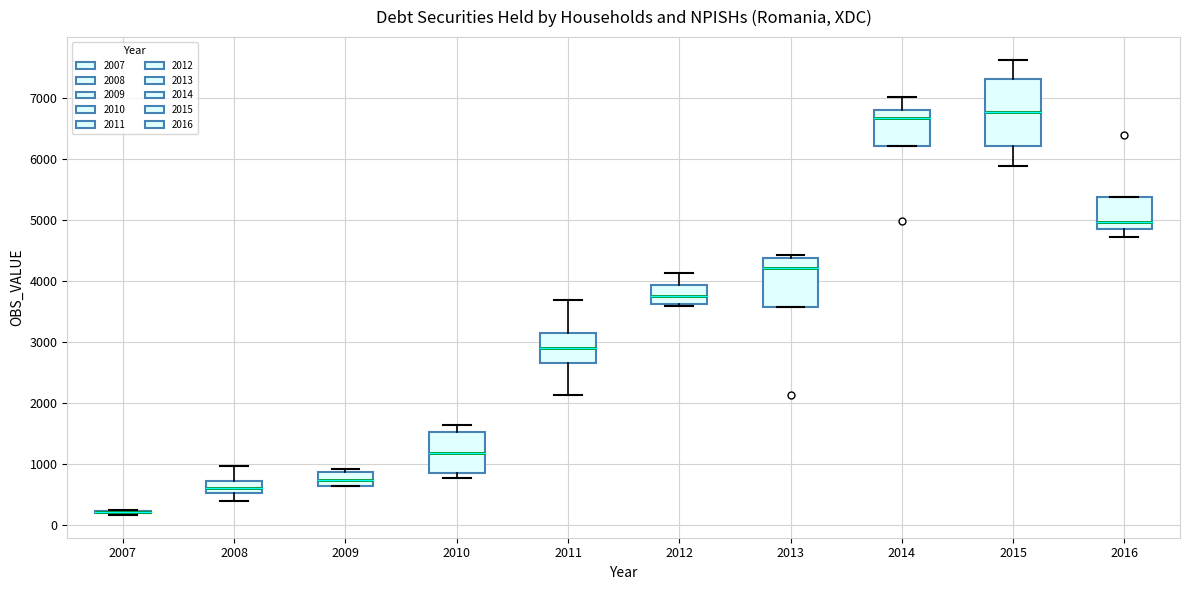

Reading left to right, transcribe this box plot: for each box, give where its median line is, the range the box spans, and where its two whiskers end, as read against the y-axis. The values are not printed on the chart, so give them approximately, as read against the axis.

2007: box collapsed to a line at 200, whiskers 200 to 200
2008: median 600, box 500 to 700, whiskers 400 to 1000
2009: median 700, box 600 to 900, whiskers 600 to 900 (just above the box's upper edge)
2010: median 1200, box 900 to 1500, whiskers 800 to 1600
2011: median 2900, box 2700 to 3100, whiskers 2100 to 3700
2012: median 3700, box 3600 to 3900, whiskers 3600 to 4100
2013: median 4200, box 3600 to 4400, whiskers 3600 to 4400 (just above the box's upper edge)
2014: median 6700, box 6200 to 6800, whiskers 6200 to 7000
2015: median 6800, box 6200 to 7300, whiskers 5900 to 7600
2016: median 5000, box 4800 to 5400, whiskers 4700 to 5400